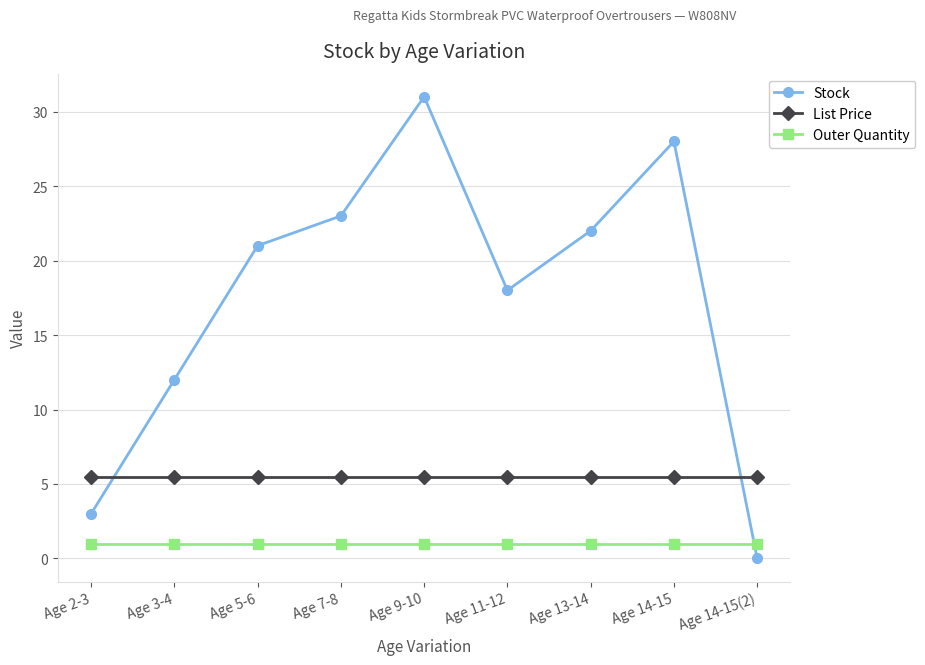

True or false: List Price has a value of 5.5 at Age 14-15(2).

True